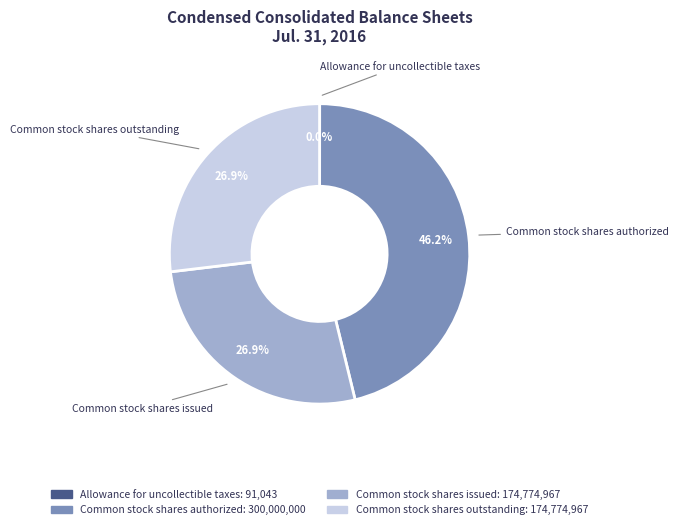

Which category has the biggest portion of the pie?

Common stock shares authorized